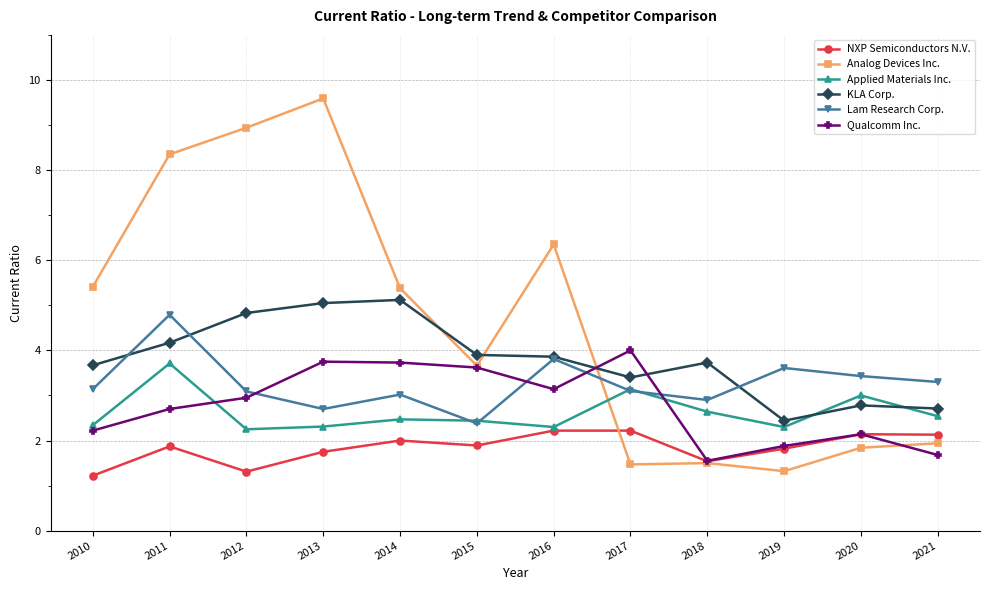

Which series has the largest total across all categories?

Analog Devices Inc.